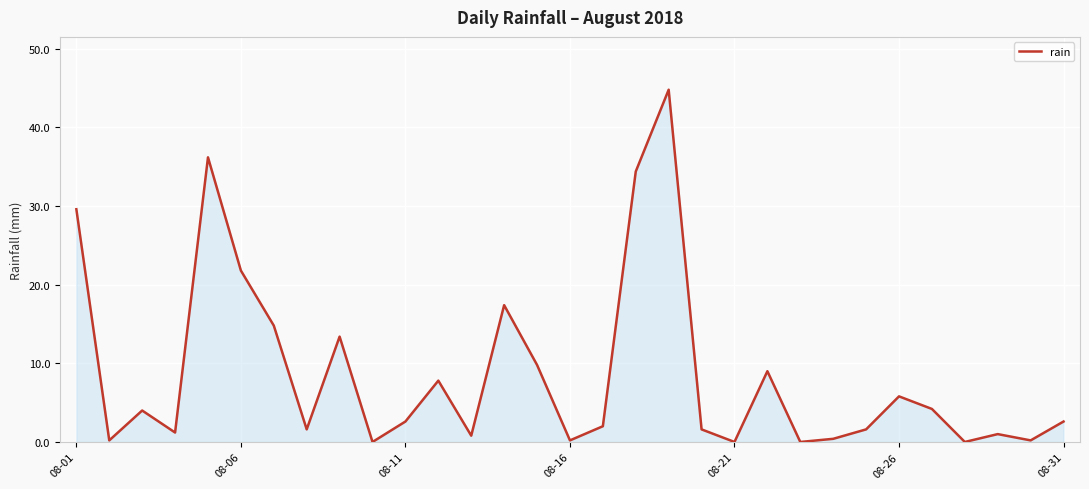

What is the greatest value displayed?

44.8